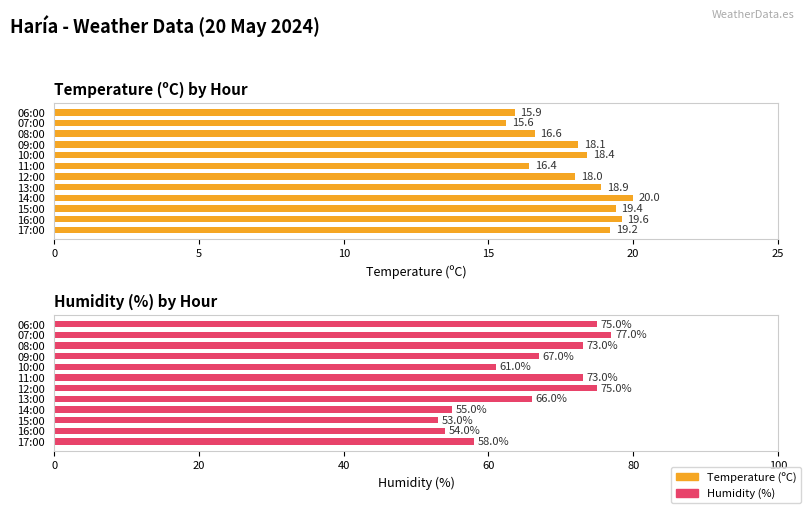

Reading left to right, list all the values displayed in this chart.

Temperature (ºC): 19.2	19.6	19.4	20.0	18.9	18.0	16.4	18.4	18.1	16.6	15.6	15.9
Humidity (%): 58.0	54.0	53.0	55.0	66.0	75.0	73.0	61.0	67.0	73.0	77.0	75.0